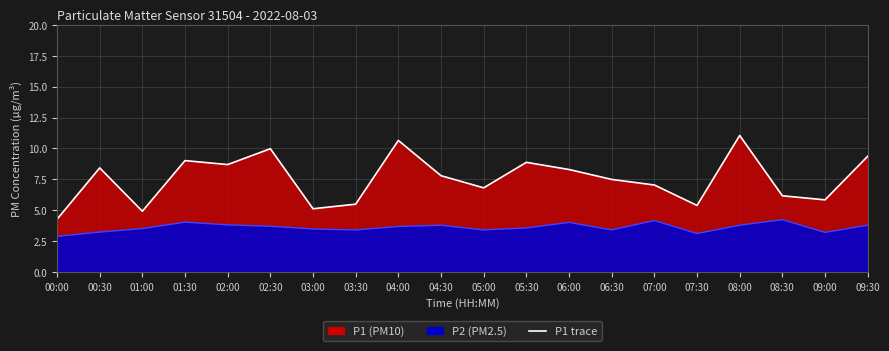

Between 01:00 and 02:30, which is larger?

02:30